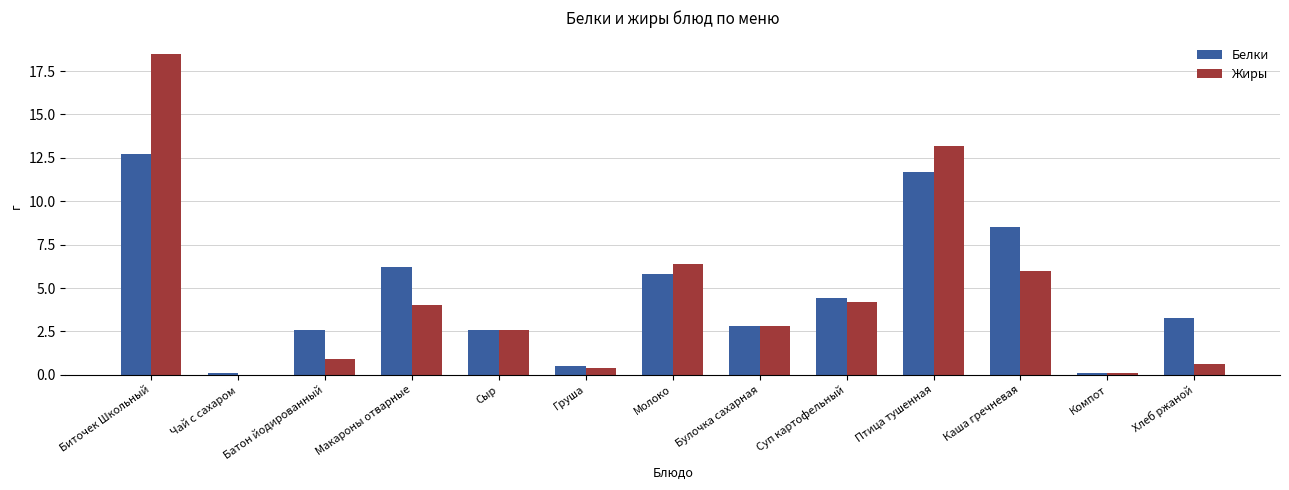

At which label does Жиры first exceed 2?

Биточек Школьный